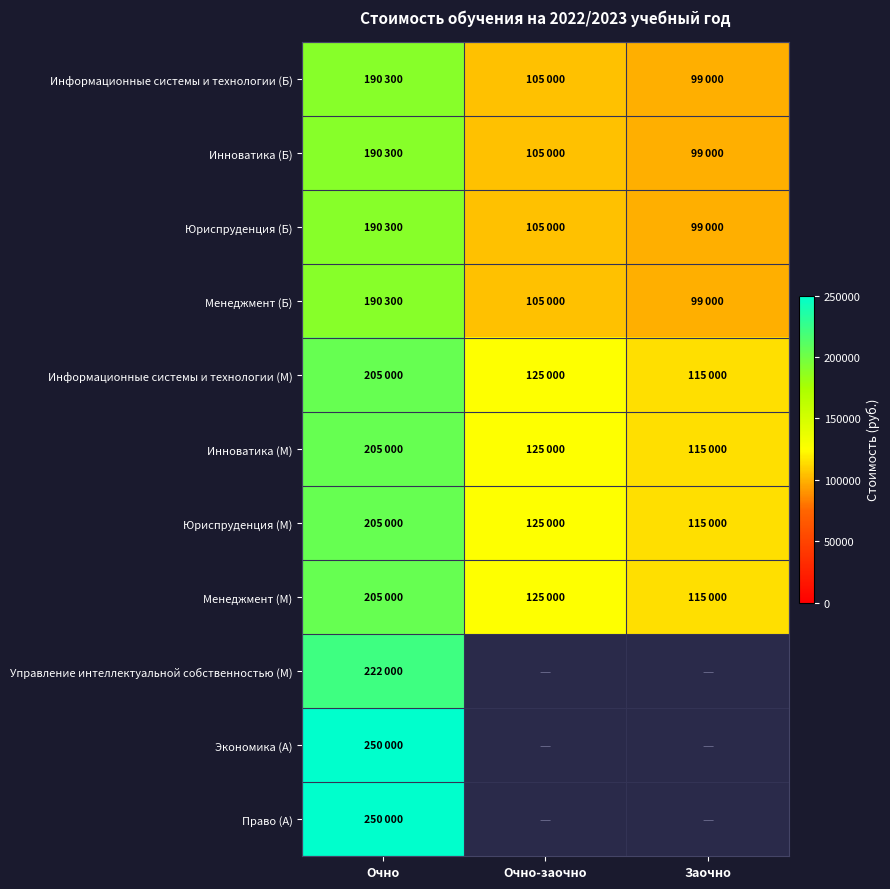

The Информационные системы и технологии (М) series shows 125000.0 at Очно-заочно. True or false?

True